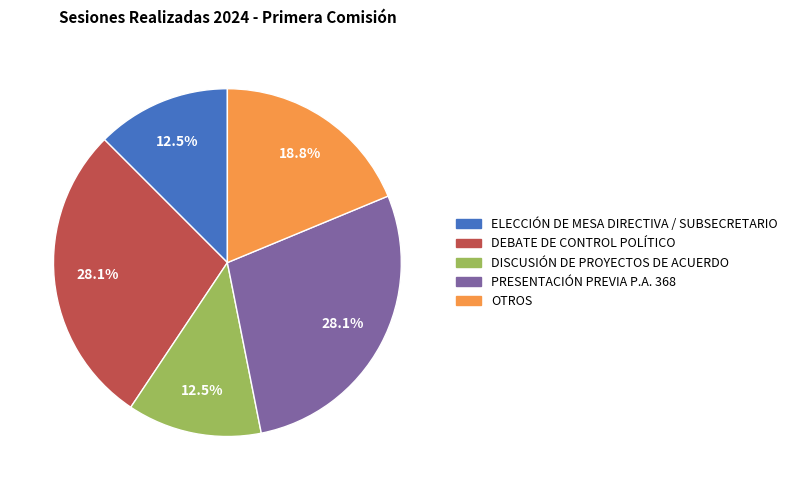

Is DISCUSIÓN DE PROYECTOS DE ACUERDO the majority of the pie?

No